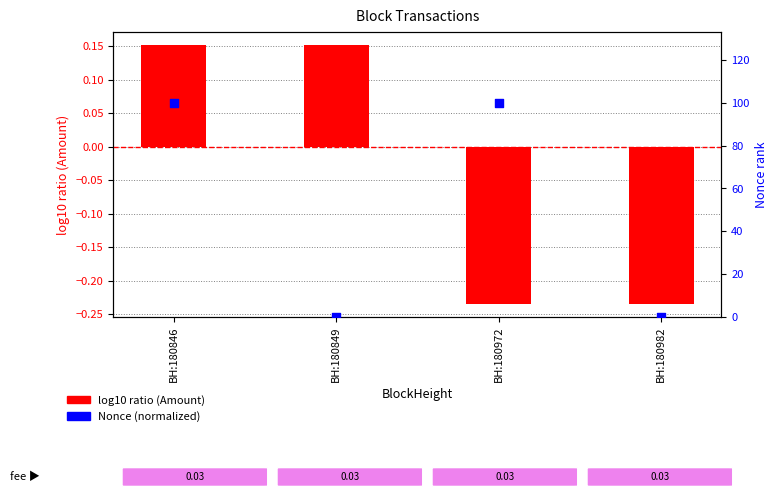

Which series has the largest total across all categories?

Nonce (normalized)